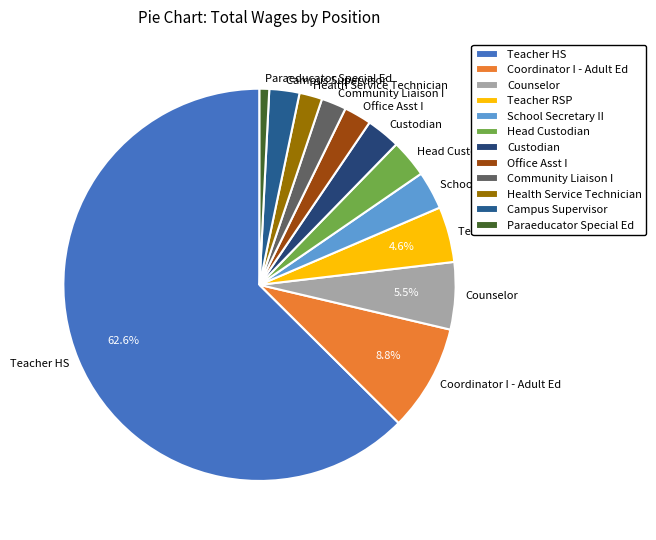

Is there a majority slice in this chart?

Yes